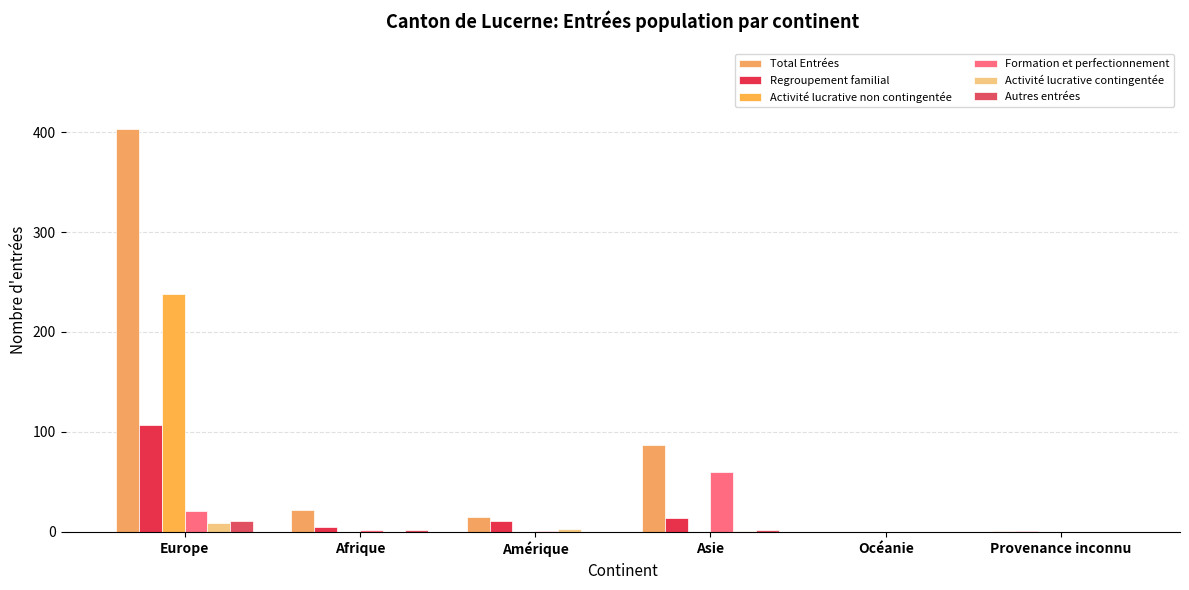

Between Amérique and Océanie, which series saw the biggest shift?

Total Entrées